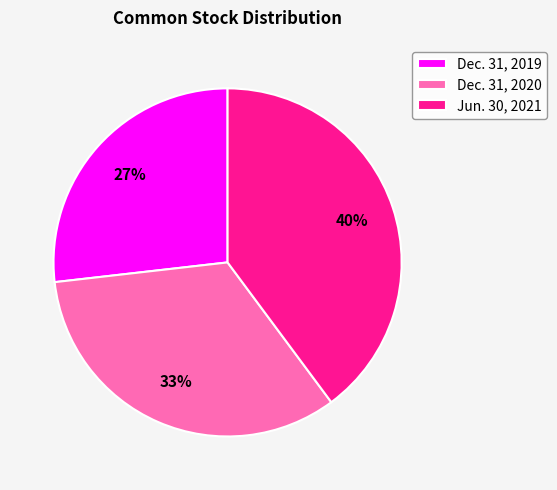

Is it true that Dec. 31, 2019 is 27% of the pie?

True